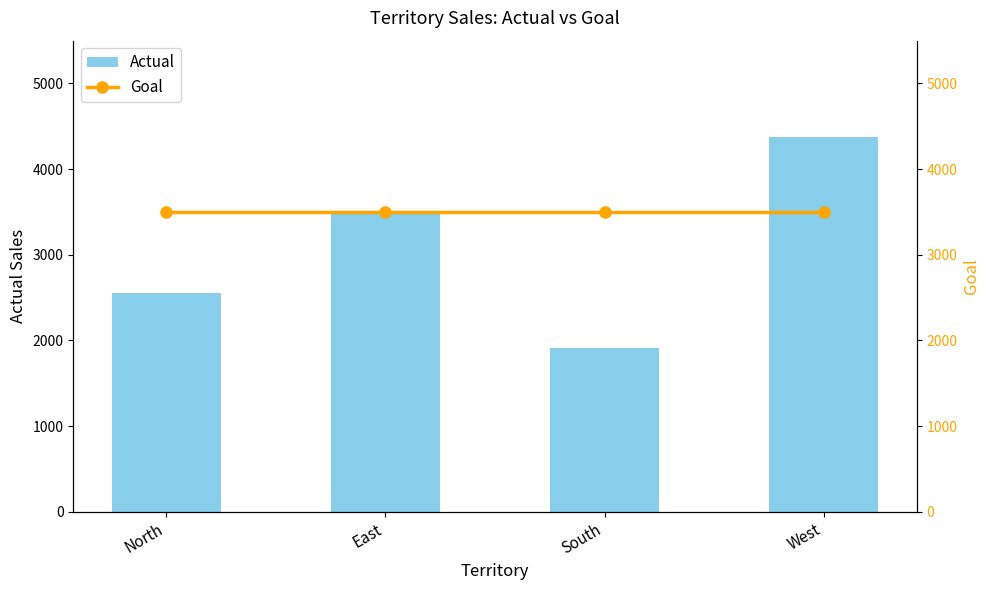

What is the sum of all Actual values?

12333